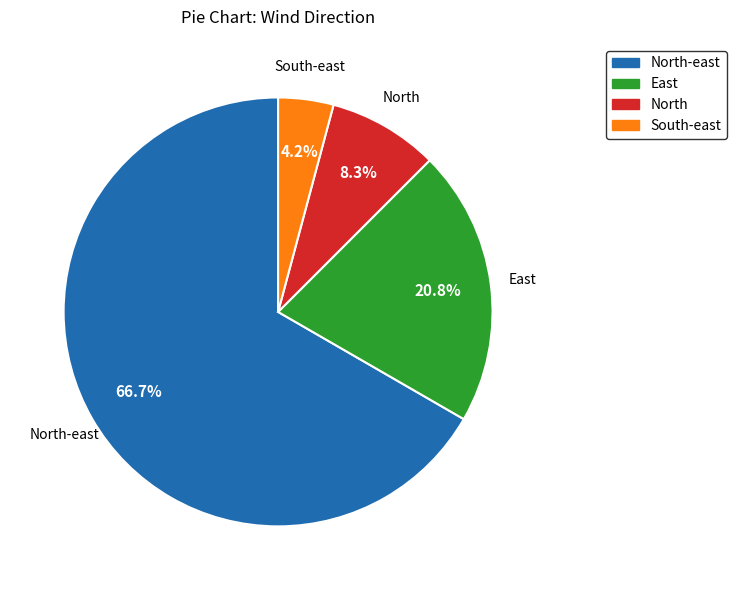

Does any single category account for the majority?

Yes